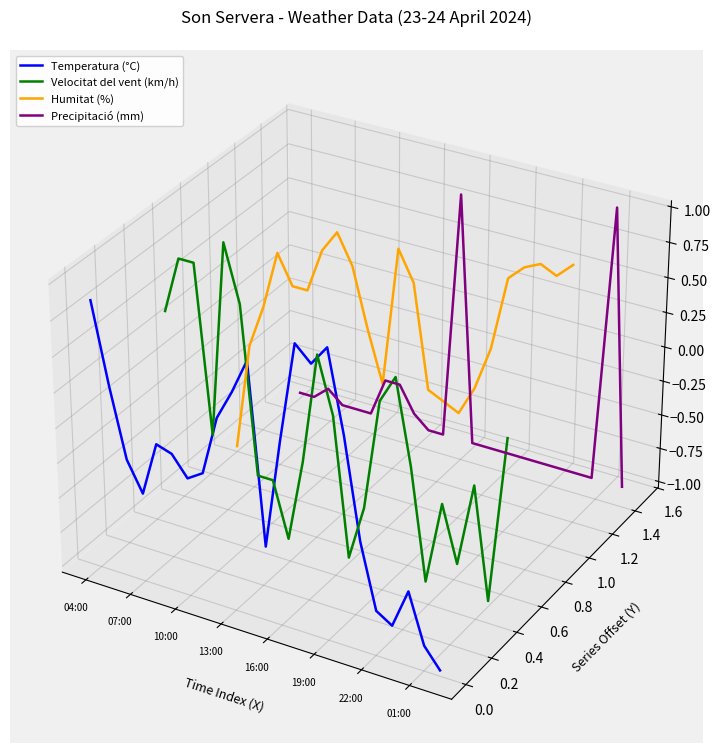

What are all the series names shown in the legend?

Temperatura (°C), Velocitat del vent (km/h), Humitat (%), Precipitació (mm)